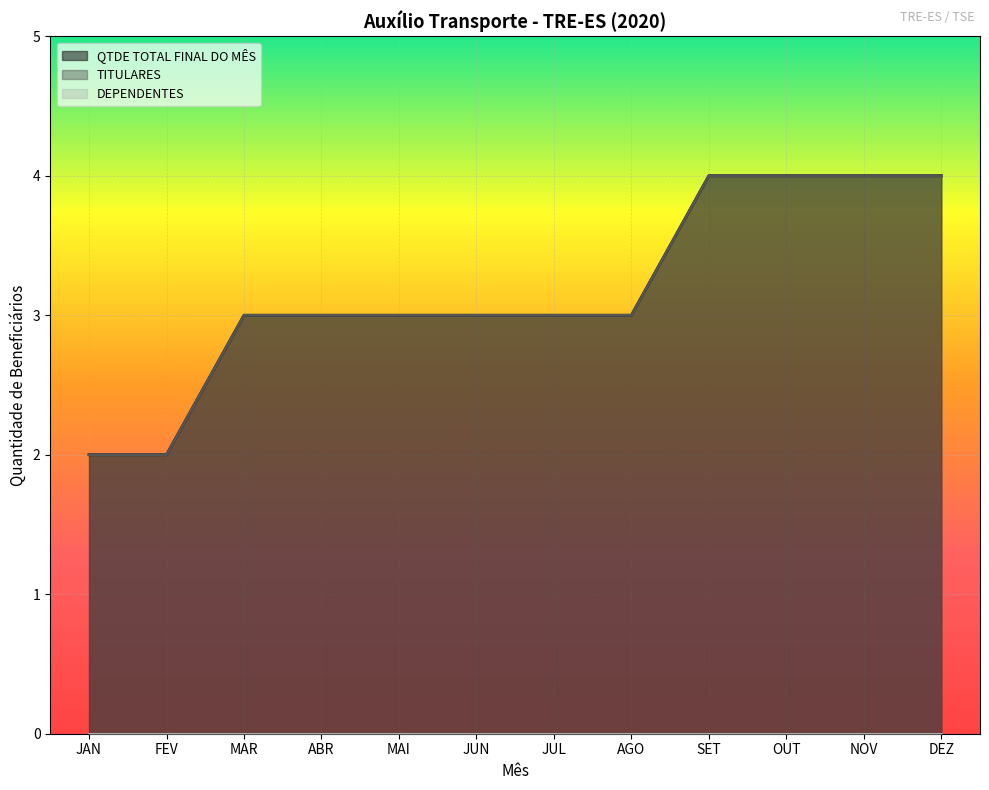

Which series has the largest total across all categories?

QTDE TOTAL FINAL DO MÊS